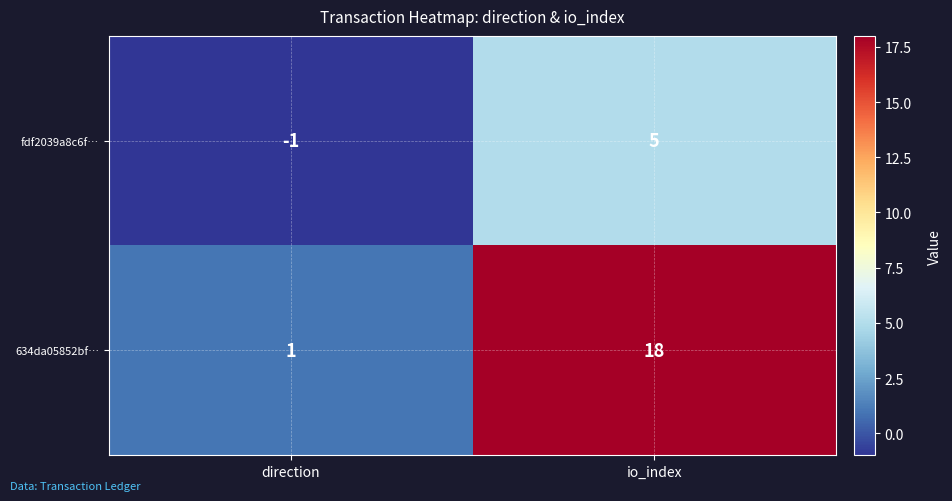

What is the sum of all 634da05852bf… values?

19